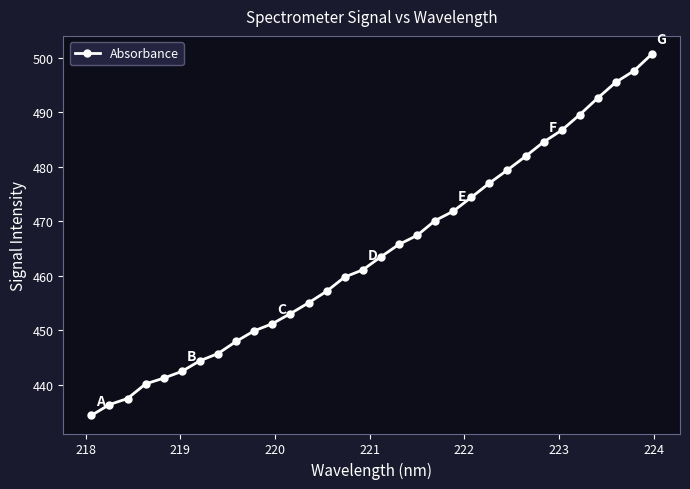

What is the value of the 6th point from the left?

442.5